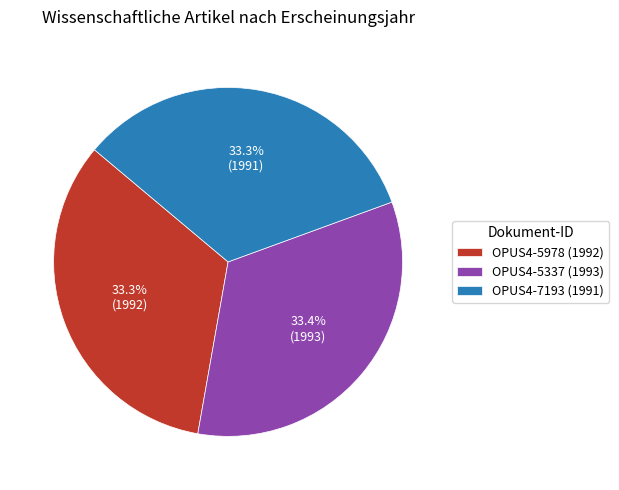

Approximately how many times larger is the value at OPUS4-7193 compared to OPUS4-5337?

1.0